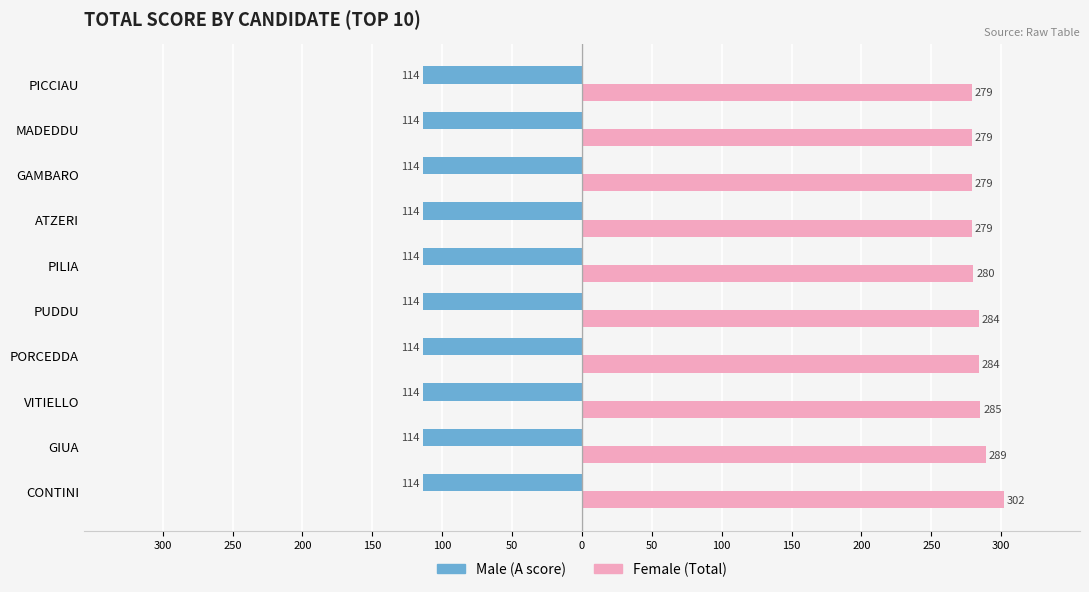

What is the difference between the maximum and minimum values in the Female (Total) series?

23.0